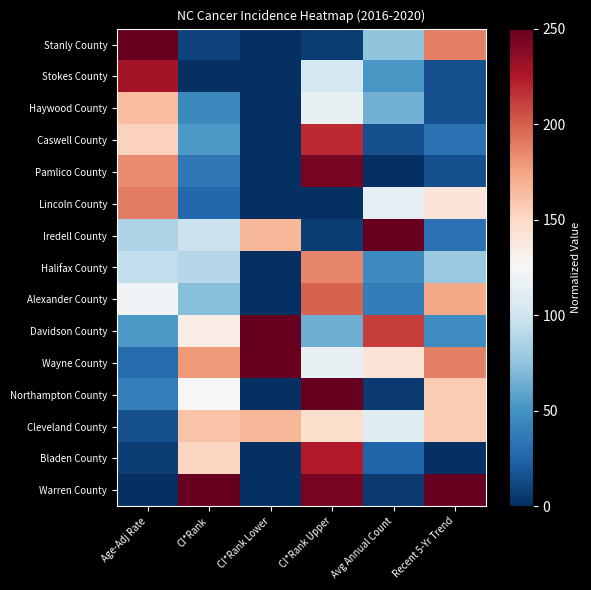

Reading right to left, transcribe all the data shown in this chart.

Stanly County: Recent 5-Yr Trend=187.5	Avg Annual Count=75.0	CI*Rank Upper=6.4	CI*Rank Lower=0.0	CI*Rank=8.9	Age-Adj Rate=250.0
Stokes County: Recent 5-Yr Trend=15.6	Avg Annual Count=51.9	CI*Rank Upper=102.6	CI*Rank Lower=0.0	CI*Rank=0.0	Age-Adj Rate=228.7
Haywood County: Recent 5-Yr Trend=15.6	Avg Annual Count=65.4	CI*Rank Upper=115.4	CI*Rank Lower=0.0	CI*Rank=44.6	Age-Adj Rate=163.1
Caswell County: Recent 5-Yr Trend=31.3	Avg Annual Count=15.4	CI*Rank Upper=217.9	CI*Rank Lower=0.0	CI*Rank=53.6	Age-Adj Rate=154.0
Pamlico County: Recent 5-Yr Trend=15.6	Avg Annual Count=0.0	CI*Rank Upper=243.6	CI*Rank Lower=0.0	CI*Rank=35.7	Age-Adj Rate=184.5
Lincoln County: Recent 5-Yr Trend=140.6	Avg Annual Count=113.5	CI*Rank Upper=0.0	CI*Rank Lower=0.0	CI*Rank=26.8	Age-Adj Rate=189.0
Iredell County: Recent 5-Yr Trend=31.3	Avg Annual Count=250.0	CI*Rank Upper=6.4	CI*Rank Lower=166.7	CI*Rank=98.2	Age-Adj Rate=86.9
Halifax County: Recent 5-Yr Trend=78.1	Avg Annual Count=46.2	CI*Rank Upper=185.9	CI*Rank Lower=0.0	CI*Rank=89.3	Age-Adj Rate=94.5
Alexander County: Recent 5-Yr Trend=171.9	Avg Annual Count=38.5	CI*Rank Upper=198.7	CI*Rank Lower=0.0	CI*Rank=71.4	Age-Adj Rate=120.4
Davidson County: Recent 5-Yr Trend=46.9	Avg Annual Count=211.5	CI*Rank Upper=64.1	CI*Rank Lower=250.0	CI*Rank=133.9	Age-Adj Rate=53.4
Wayne County: Recent 5-Yr Trend=187.5	Avg Annual Count=142.3	CI*Rank Upper=115.4	CI*Rank Lower=250.0	CI*Rank=178.6	Age-Adj Rate=29.0
Northampton County: Recent 5-Yr Trend=156.2	Avg Annual Count=5.8	CI*Rank Upper=250.0	CI*Rank Lower=0.0	CI*Rank=125.0	Age-Adj Rate=39.6
Cleveland County: Recent 5-Yr Trend=156.2	Avg Annual Count=109.6	CI*Rank Upper=147.4	CI*Rank Lower=166.7	CI*Rank=160.7	Age-Adj Rate=15.2
Bladen County: Recent 5-Yr Trend=0.0	Avg Annual Count=25.0	CI*Rank Upper=224.4	CI*Rank Lower=0.0	CI*Rank=151.8	Age-Adj Rate=7.6
Warren County: Recent 5-Yr Trend=250.0	Avg Annual Count=5.8	CI*Rank Upper=243.6	CI*Rank Lower=0.0	CI*Rank=250.0	Age-Adj Rate=0.0